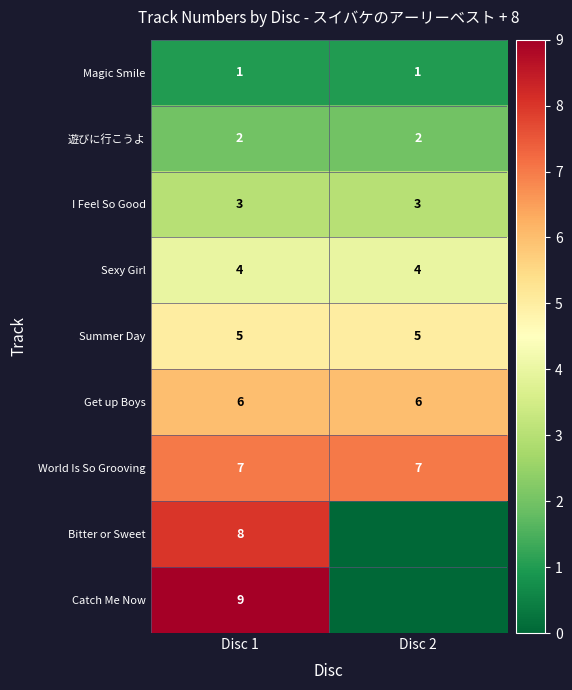

What is the maximum value for Bitter or Sweet?

8